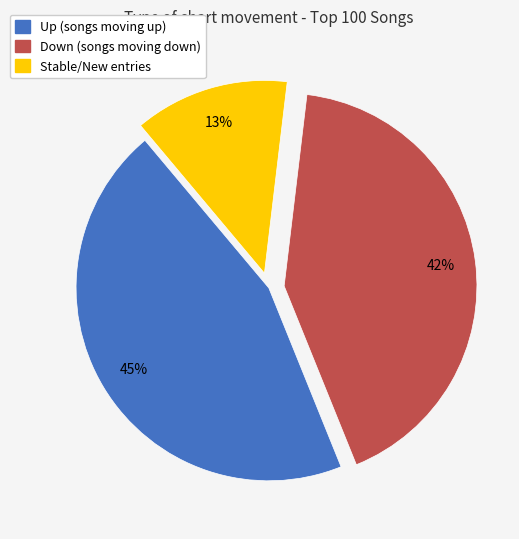

Is there a majority slice in this chart?

No